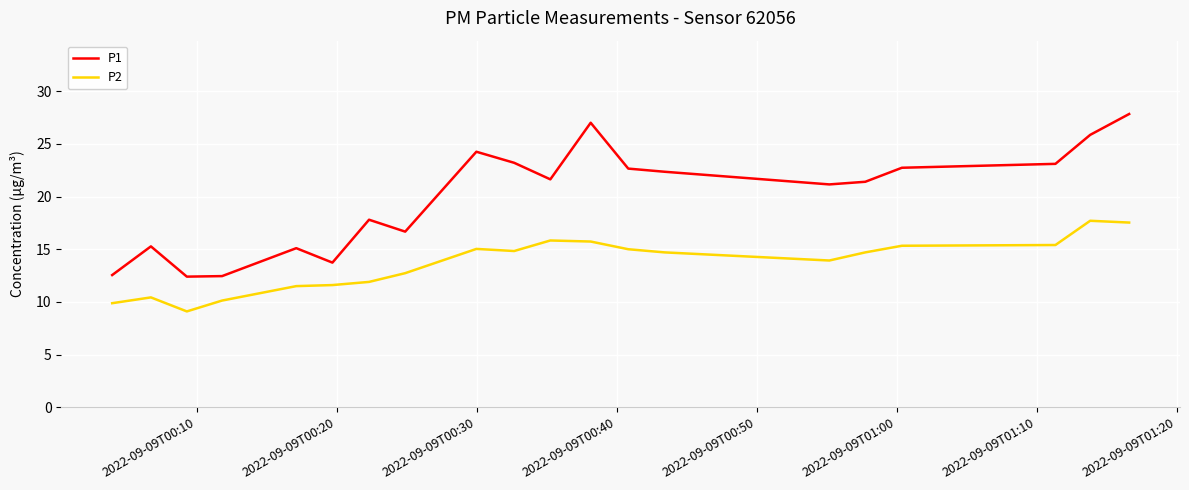

What is the difference between the maximum and minimum values in the P2 series?

8.6